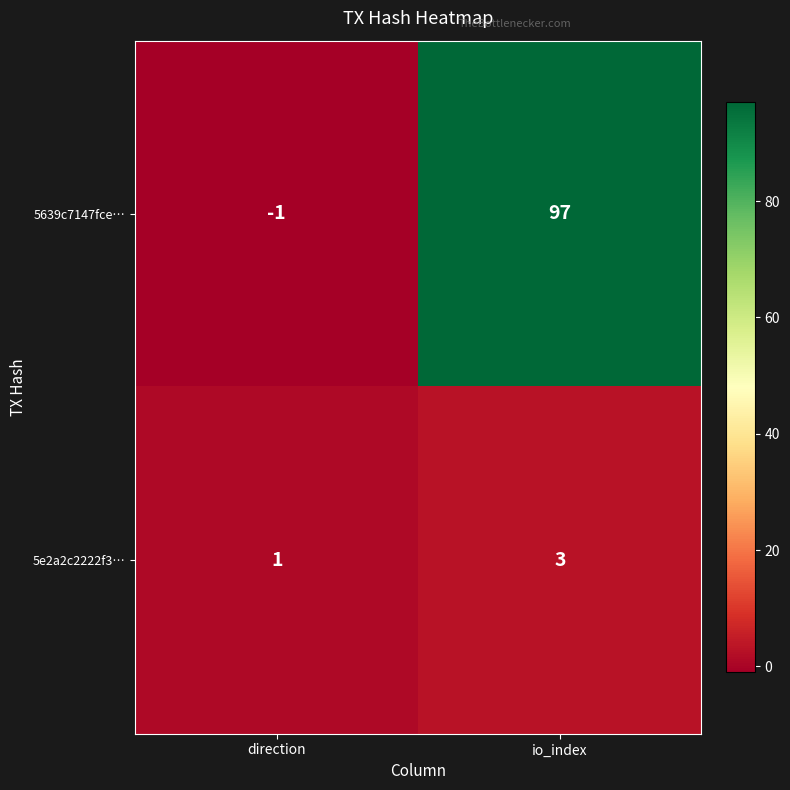

What is the sum of all 5e2a2c2222f3… values?

4